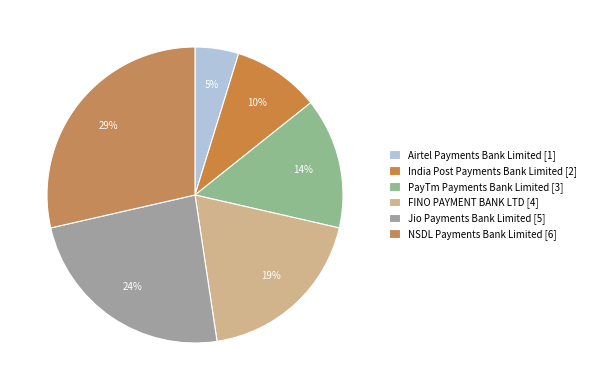

Combined, what portion of the pie is Airtel Payments Bank Limited and NSDL Payments Bank Limited?

33.3%